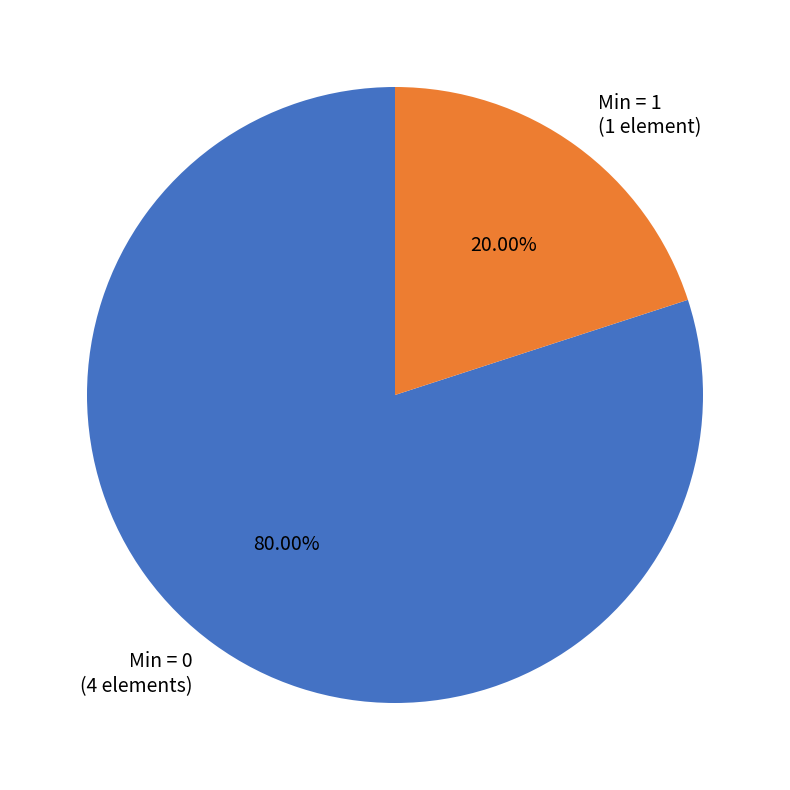

Rank the categories by value from lowest to highest.

Min = 1 (1 element), Min = 0 (4 elements)